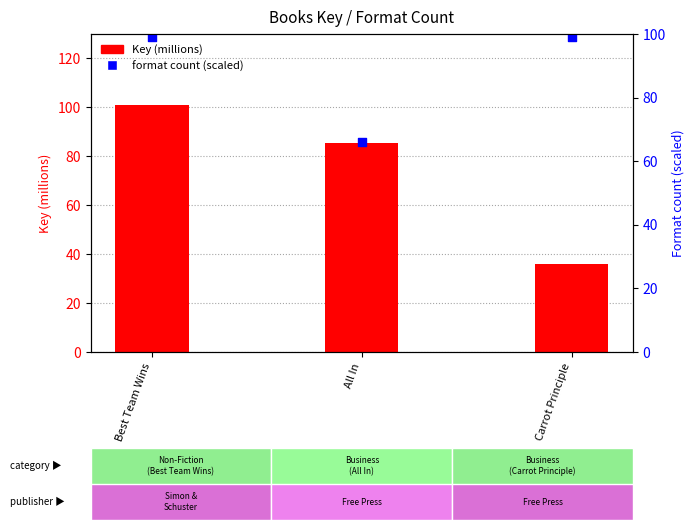

Which series has the largest Y range (max minus min)?

Key (millions)